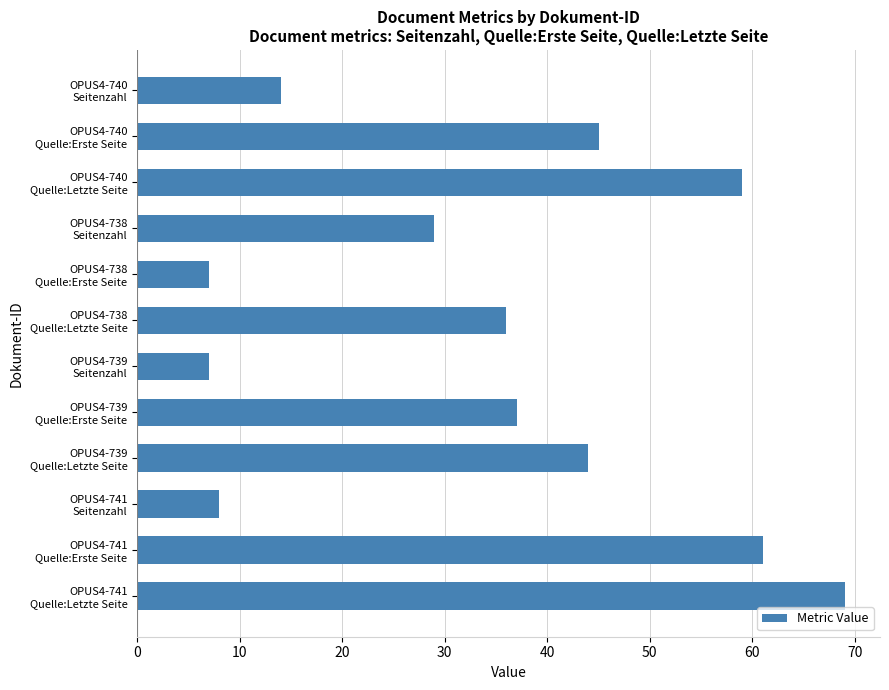

Which category has the highest value across all series?

OPUS4-741
Quelle:Letzte Seite